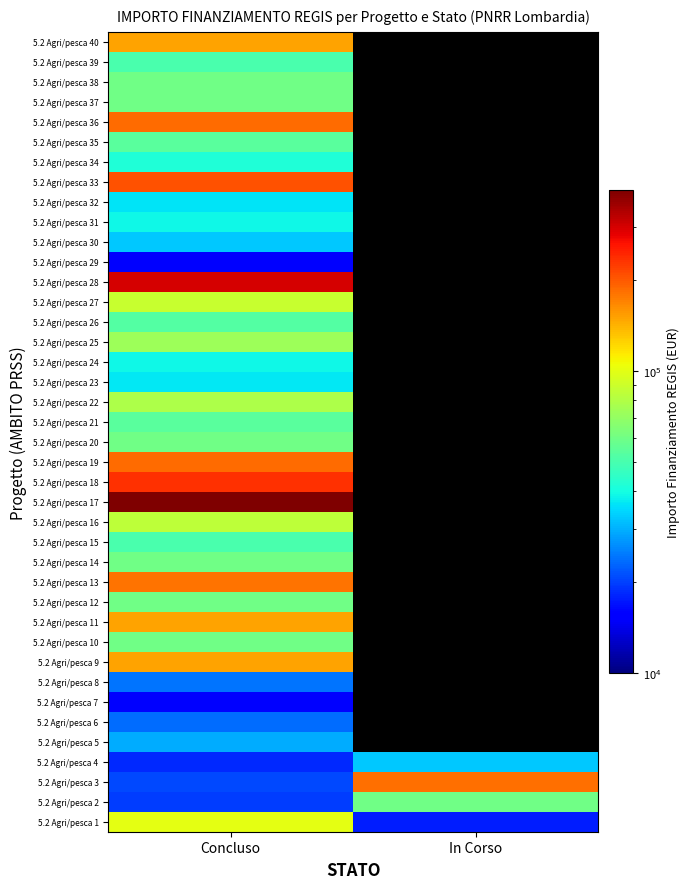

Between Concluso and In Corso, which is larger?

Concluso